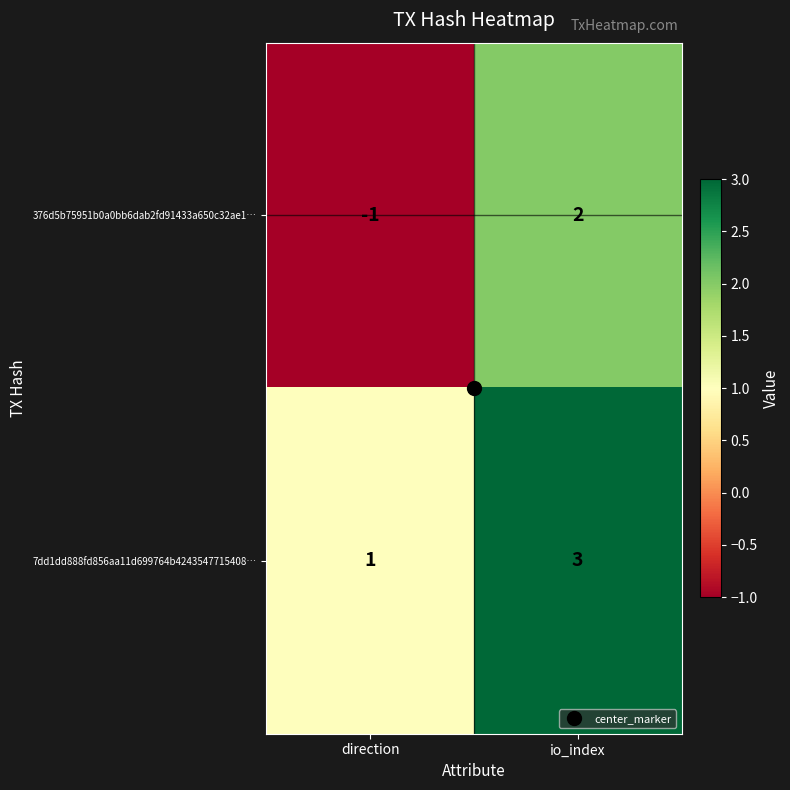

How many negative values does the 376d5b75951b0a0bb6dab2fd91433a650c32ae1… series have?

1